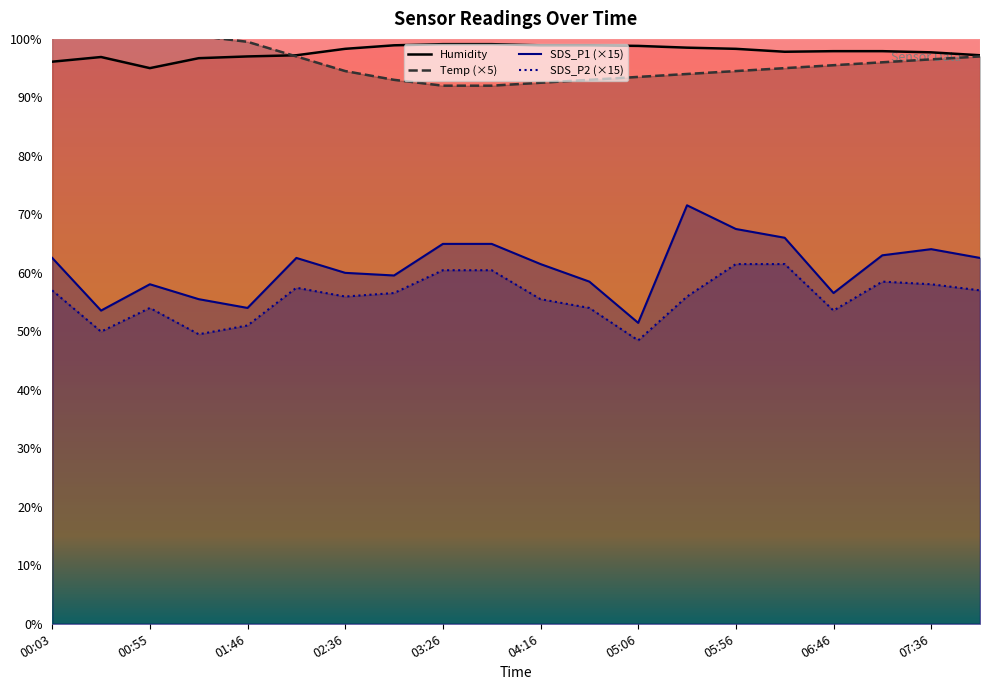

True or false: SDS_P1 and SDS_P2 cross at least once.

False